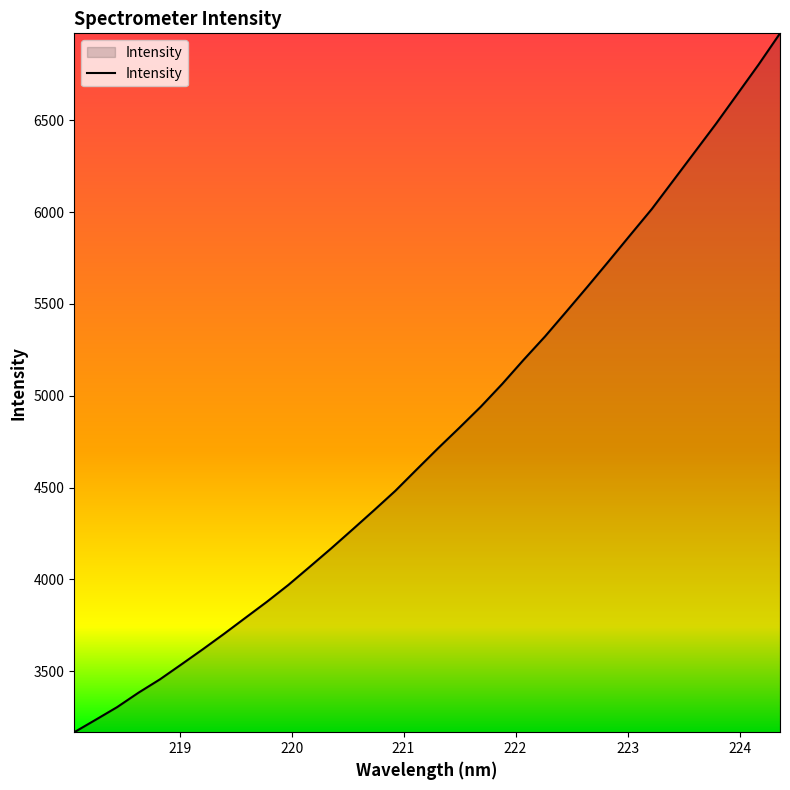

How many series are shown in this chart?

1